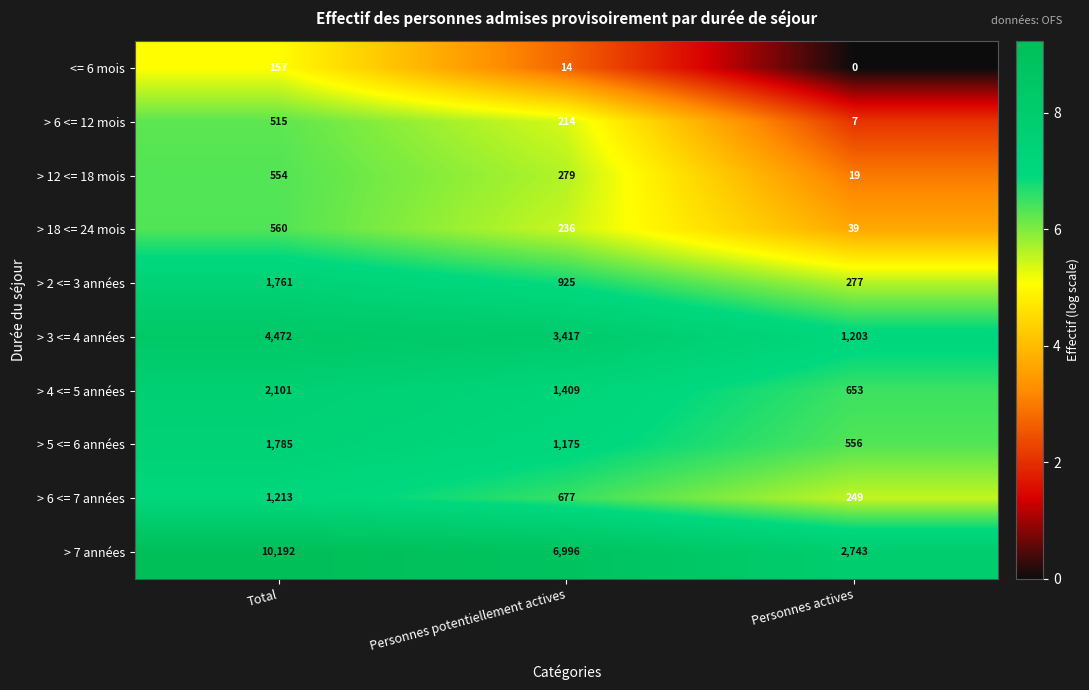

What is the total value across all series at Total?

23310